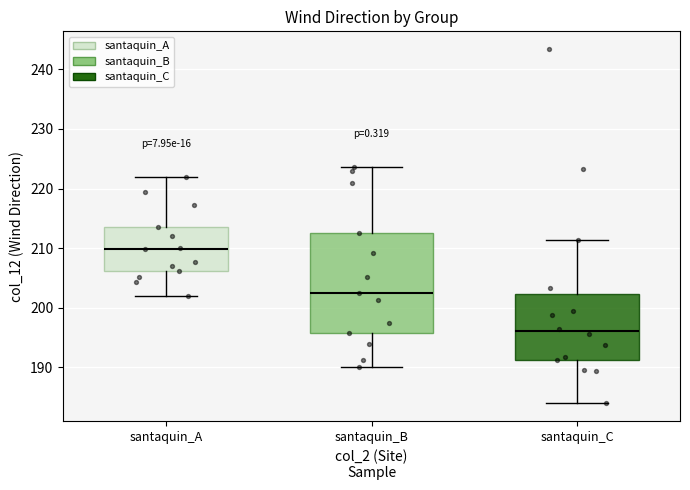

Which box has the lowest median line?

santaquin_C